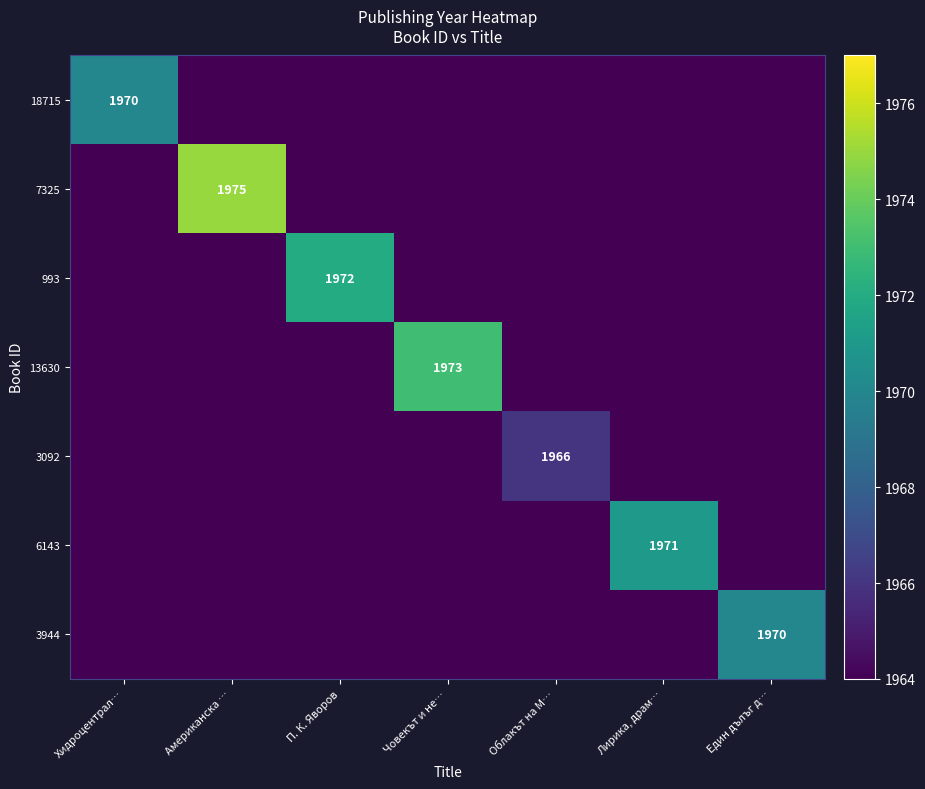

At how many categories does at least one series exceed 862?

7